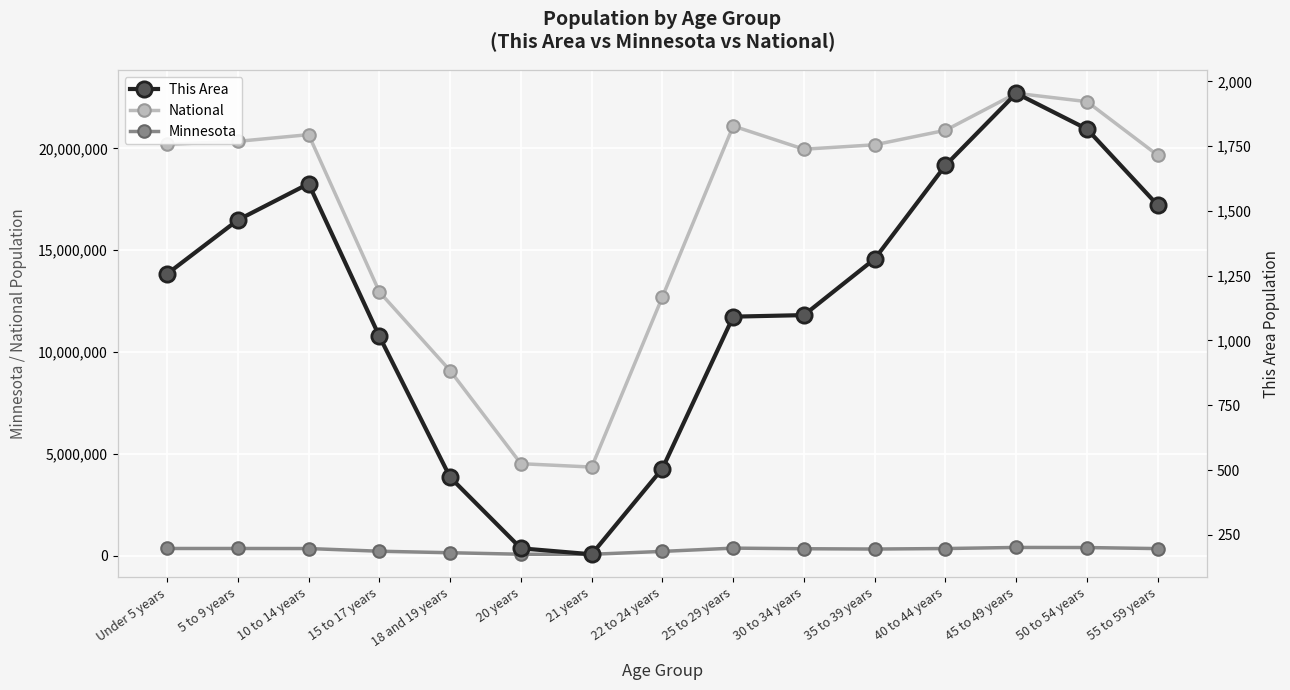

What are all the series names shown in the legend?

National, Minnesota, This Area